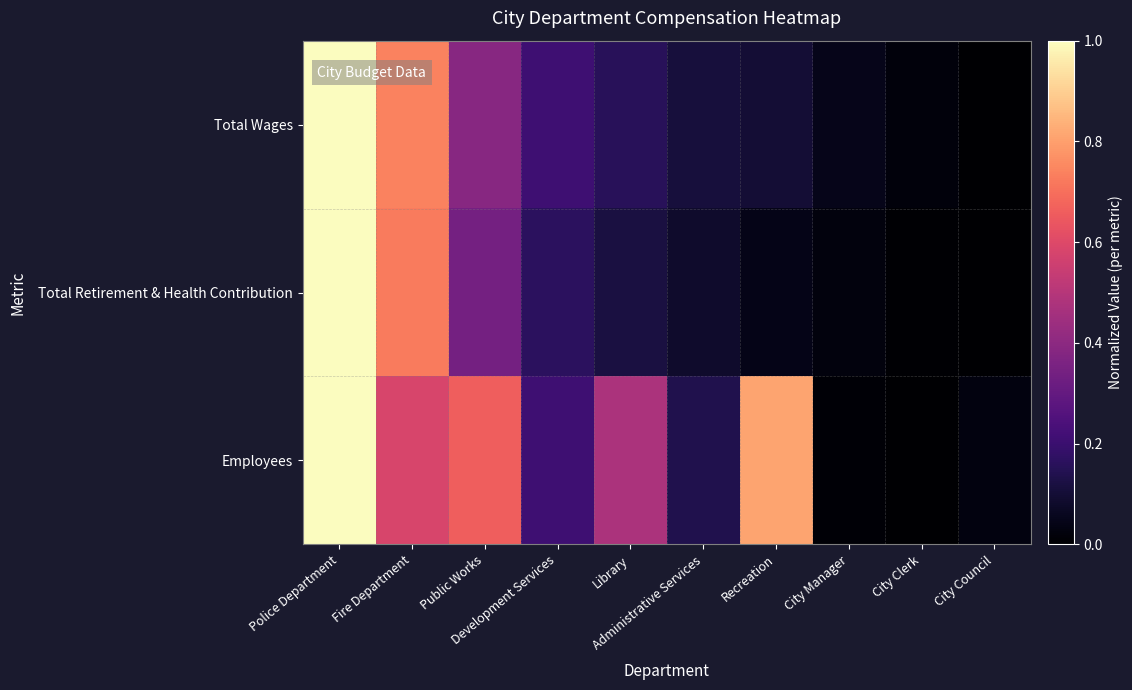

At which category does the chart reach its peak across all series?

Police Department